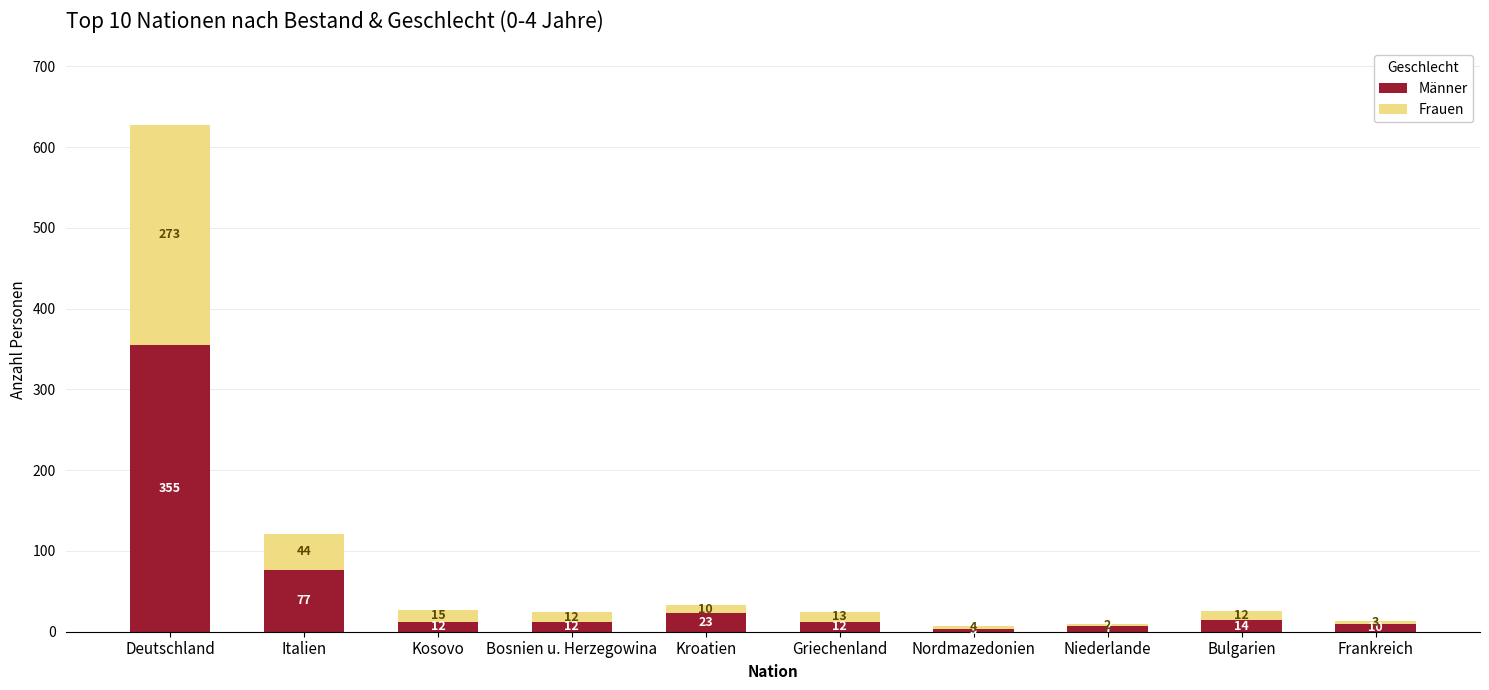

Read the Männer value at Frankreich, to the nearest 10.

10